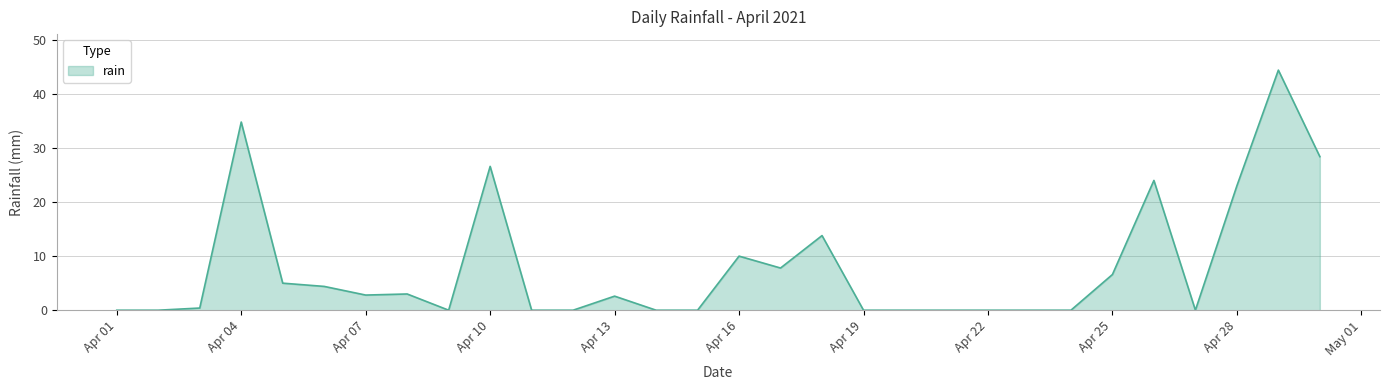

What is the difference between the maximum and minimum values?

44.4